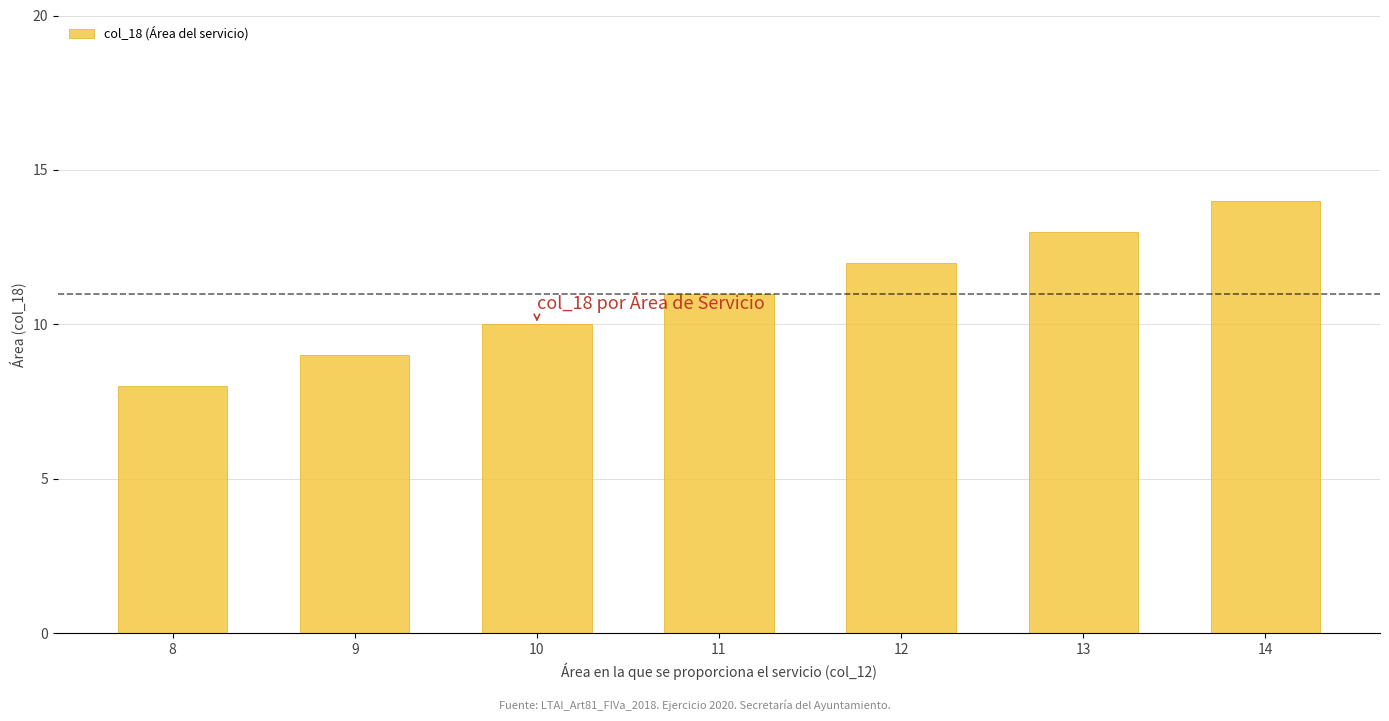

What is the ratio of the value at 11 to the value at 10?

1.1